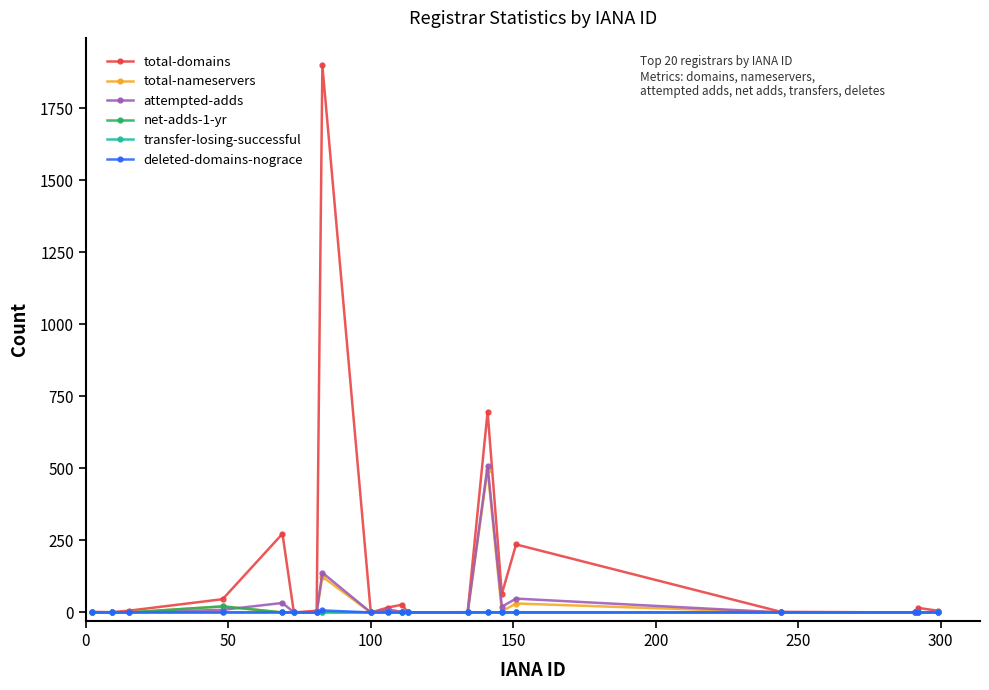

Which series has the widest spread of values?

total-domains